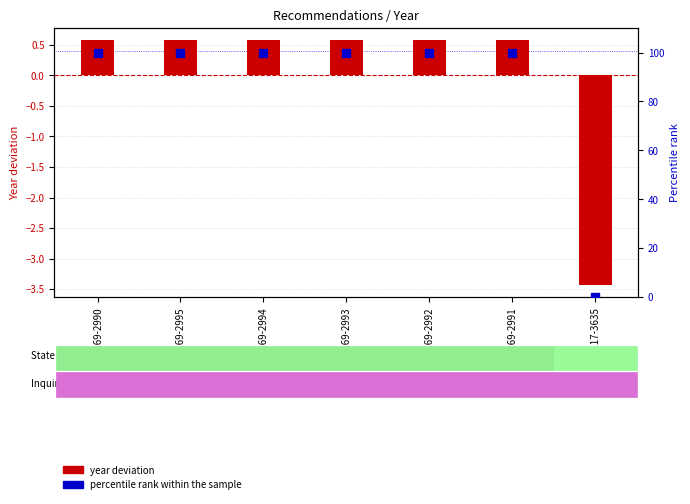

Which series has the widest spread of Y values?

percentile rank within the sample